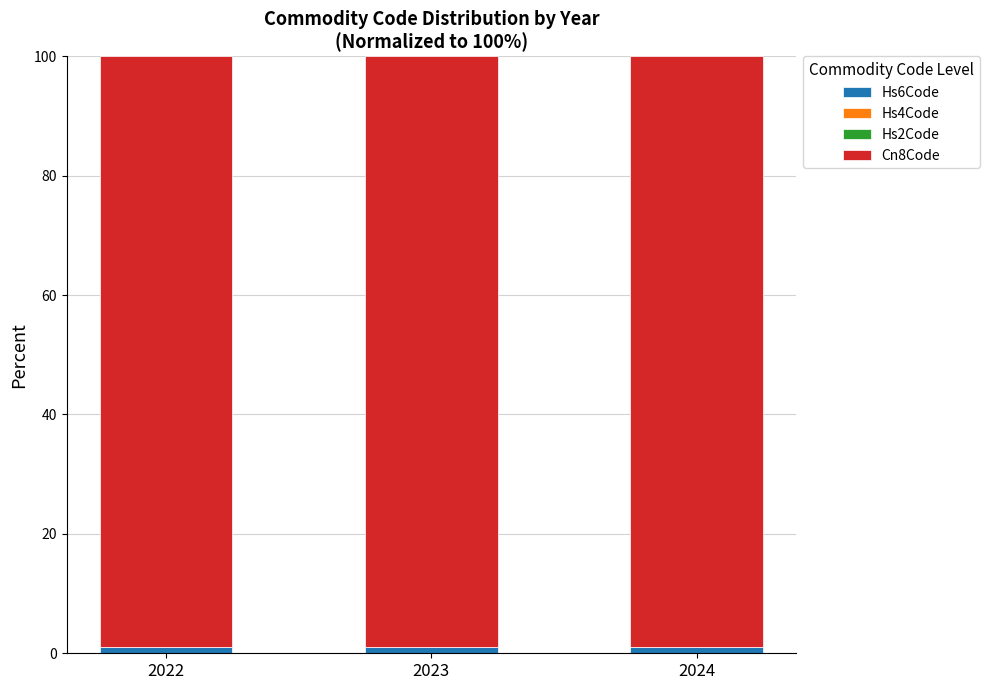

Which series has the widest spread of values?

Hs6Code